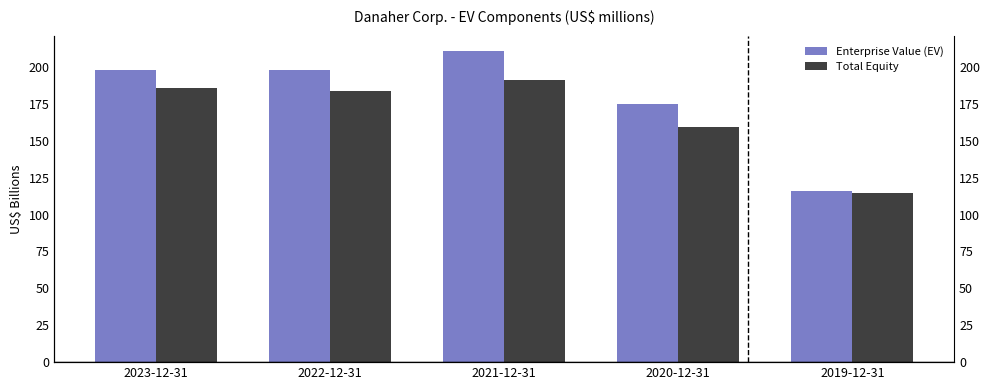

Rank the series at 2020-12-31 from lowest to highest value.

Total Equity, Enterprise Value (EV)